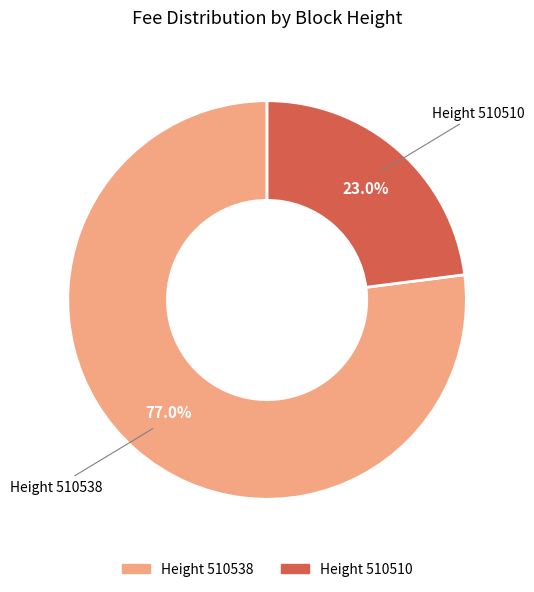

Is there a majority slice in this chart?

Yes